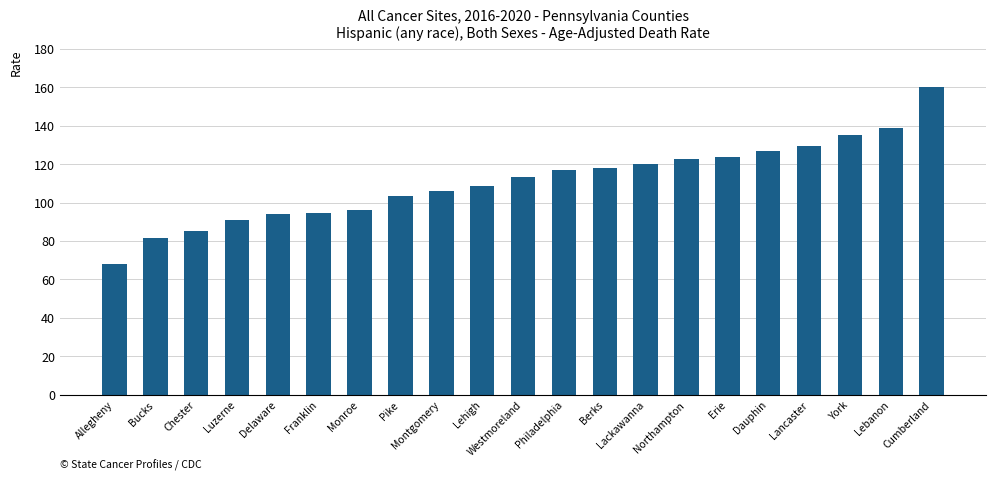

What is the average value?

111.1